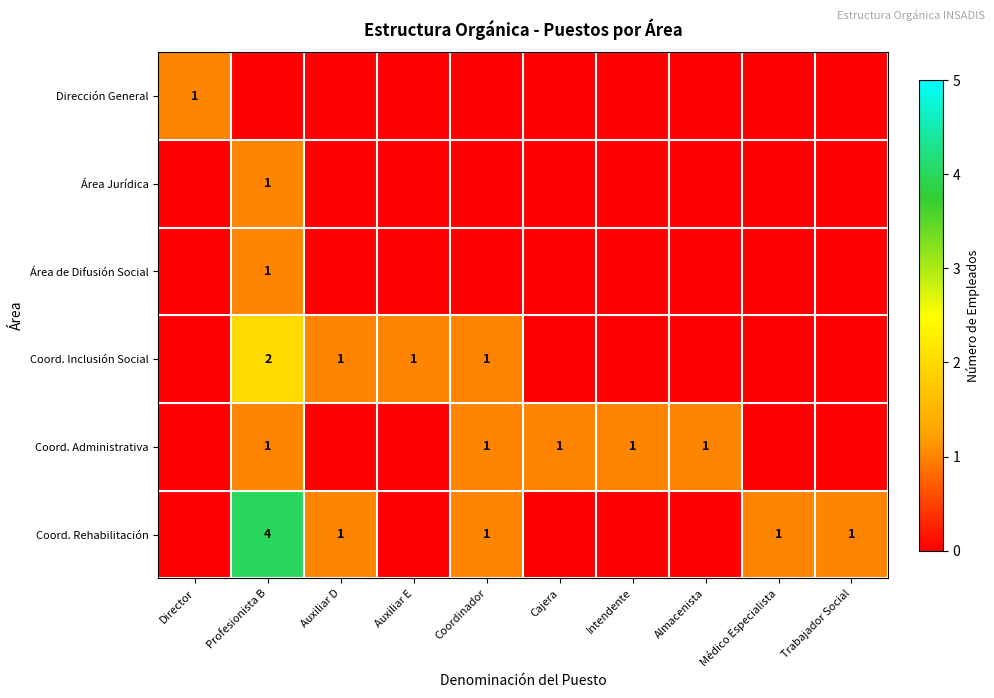

What is the total value across all series at Cajera?

1